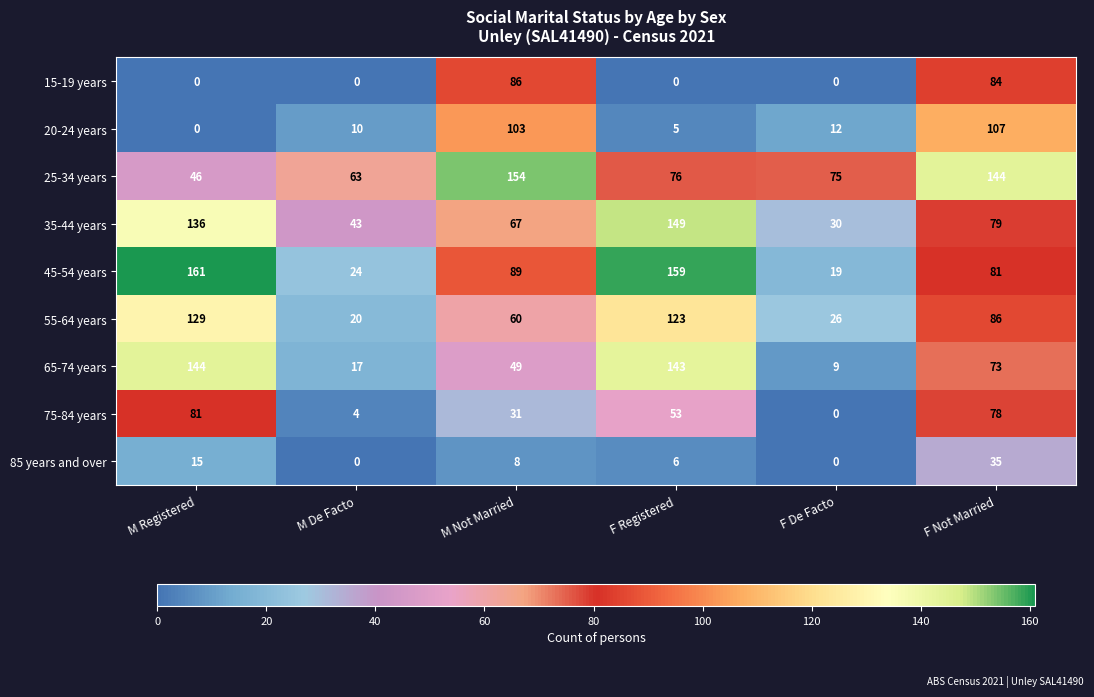

At which category is the sum across all series the highest?

F Not Married